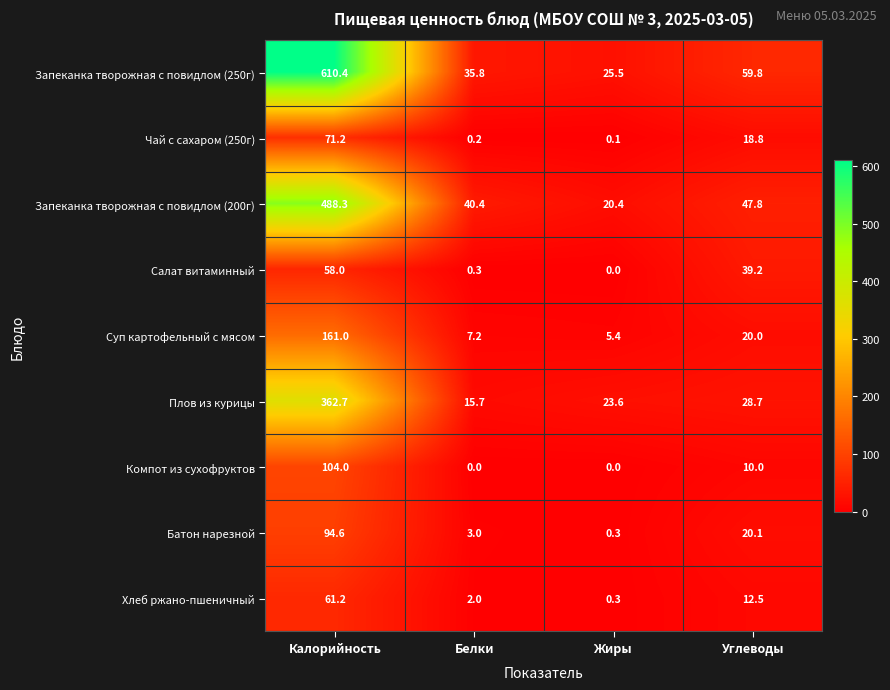

How many distinct data groups are displayed?

9